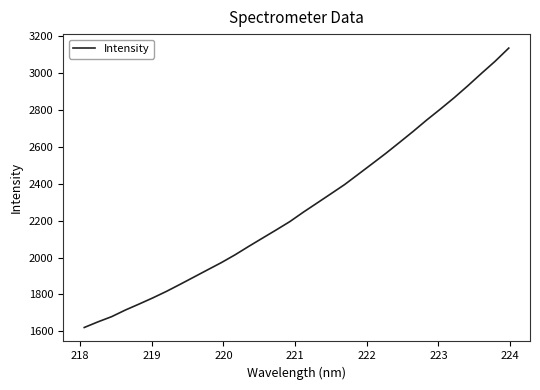

What is the minimum value shown in the chart?

1621.1